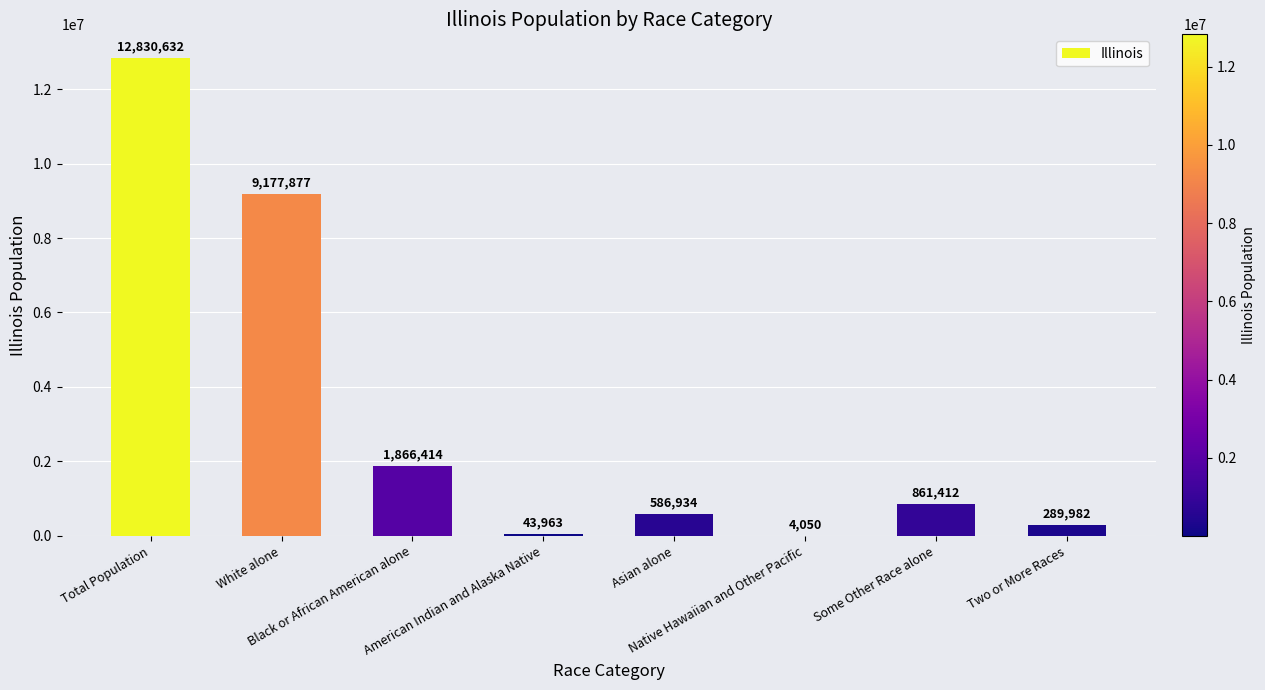

Reading left to right, transcribe all the data shown in this chart.

Total Population=12830632	White alone=9177877	Black or African American alone=1866414	American Indian and Alaska Native=43963	Asian alone=586934	Native Hawaiian and Other Pacific=4050	Some Other Race alone=861412	Two or More Races=289982